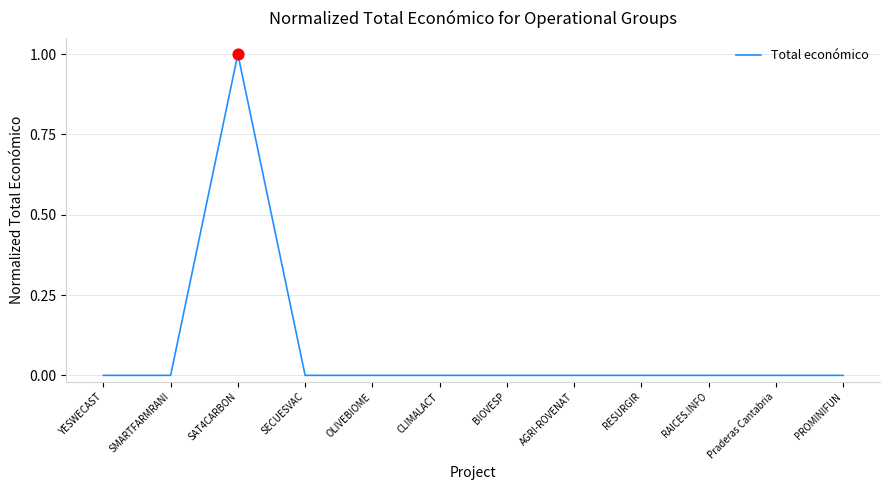

True or false: the data shows 0.0 at SECUESVAC.

True